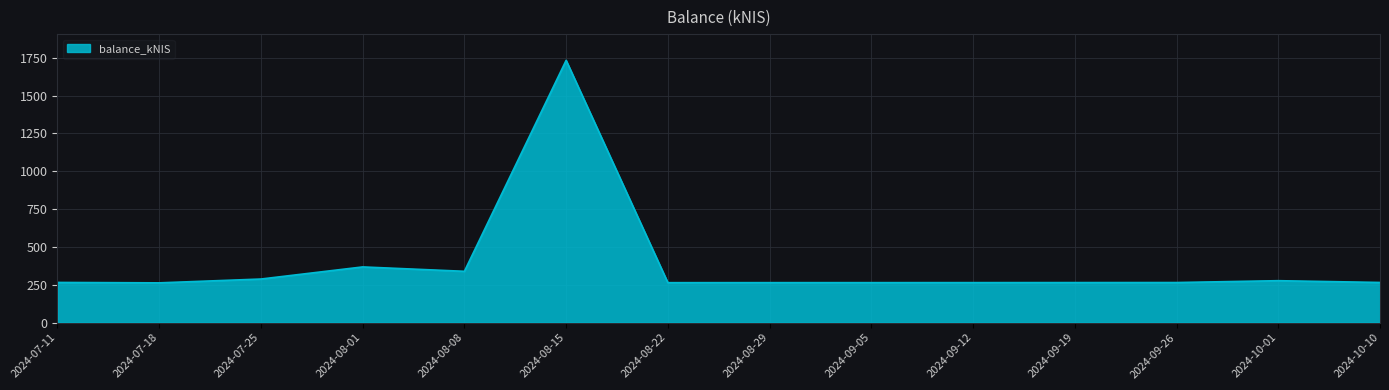

What is the sum of all values?

5380.8